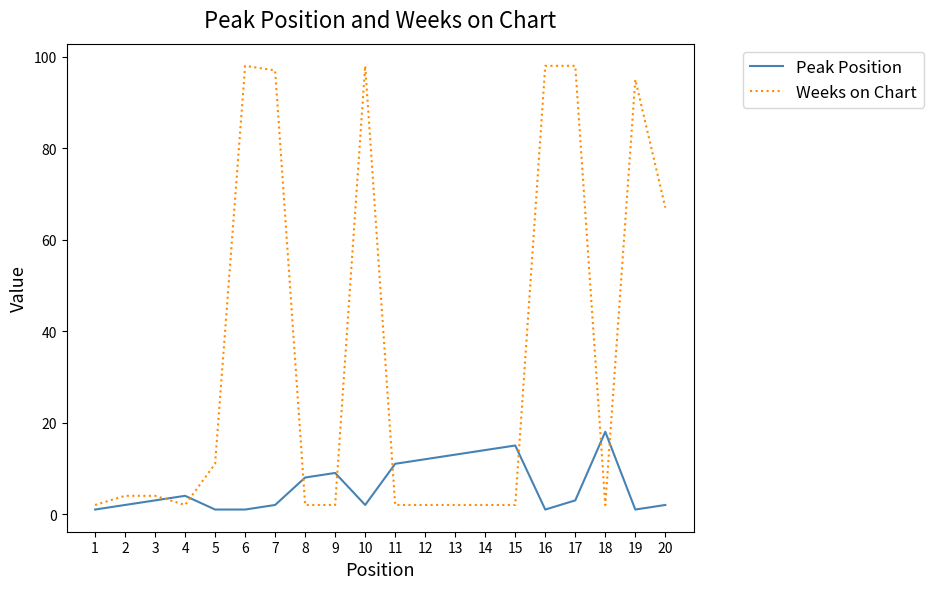

Between 16 and 20, which series saw the biggest shift?

Weeks on Chart